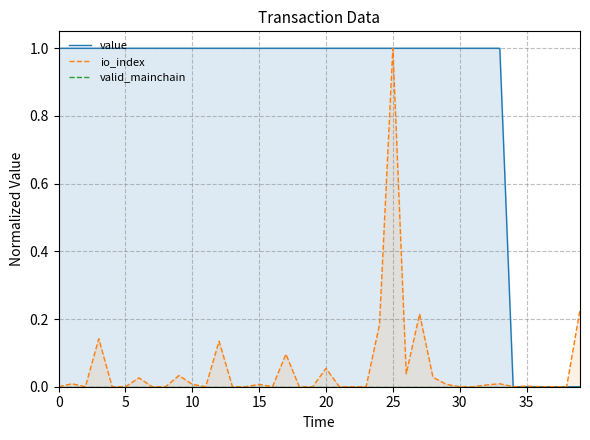

The value of valid_mainchain at 39 is 0.0. True or false?

True